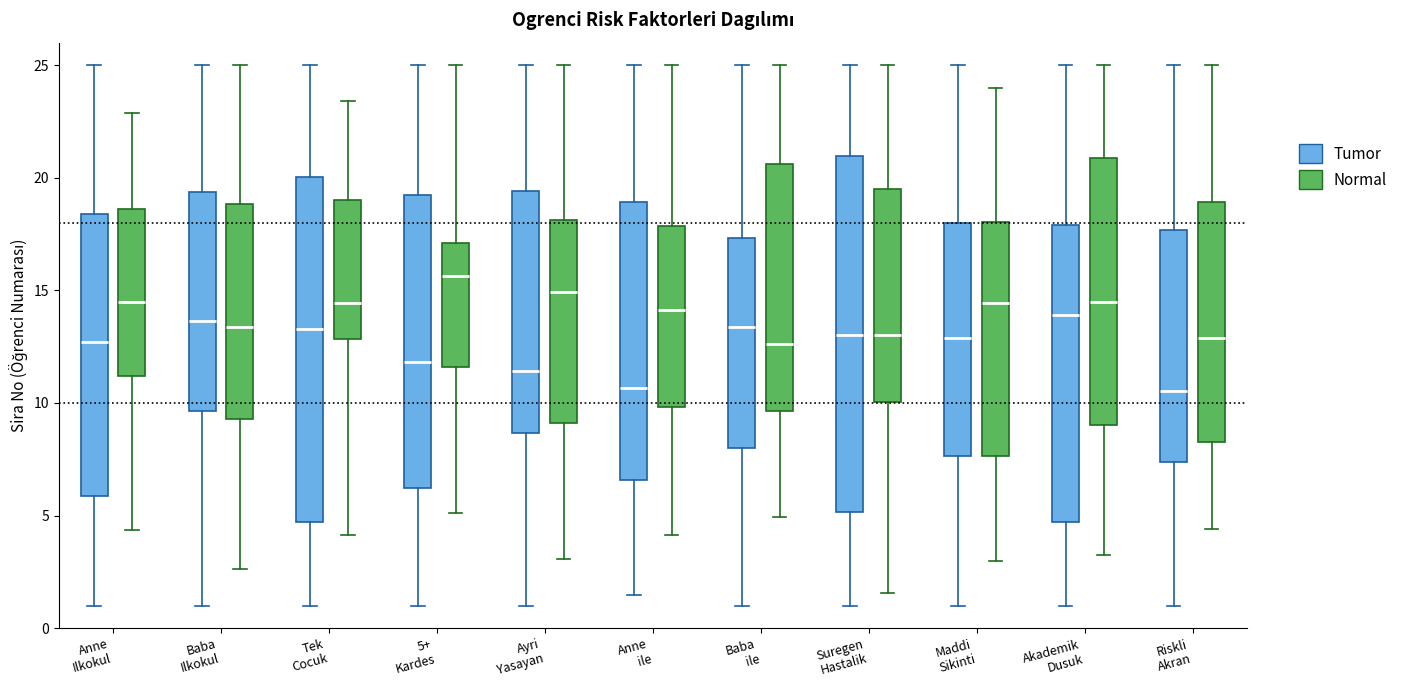

Comparing the boxes themselves (not the whiskers), which one is the tallest?

Suregen Hastalik (Tumor)